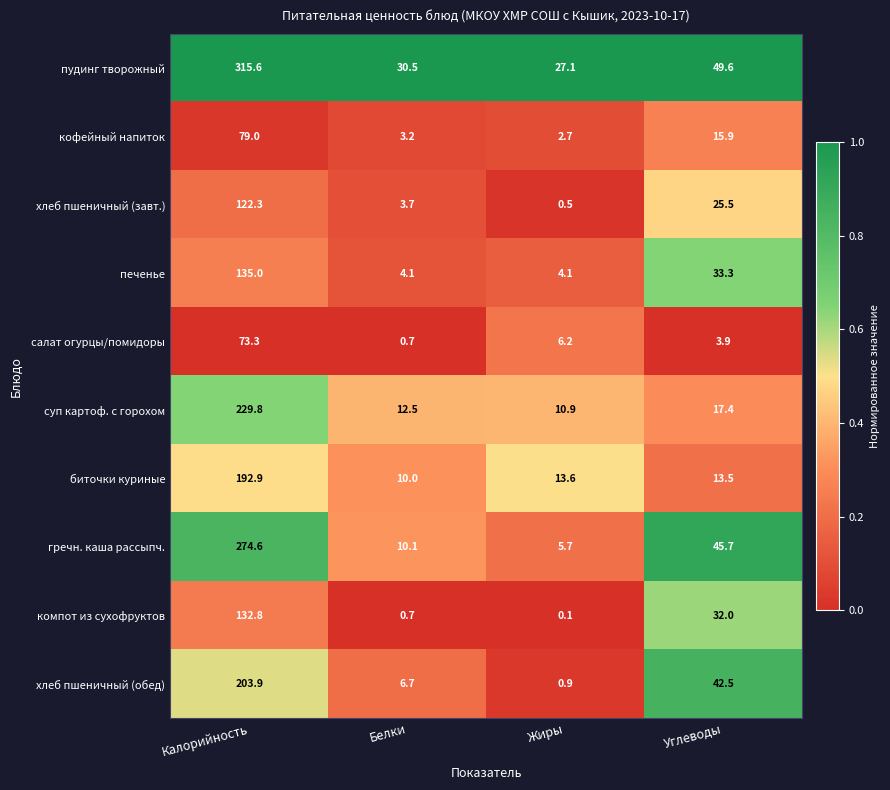

What is the spread (max minus min) of values at Углеводы?

45.7